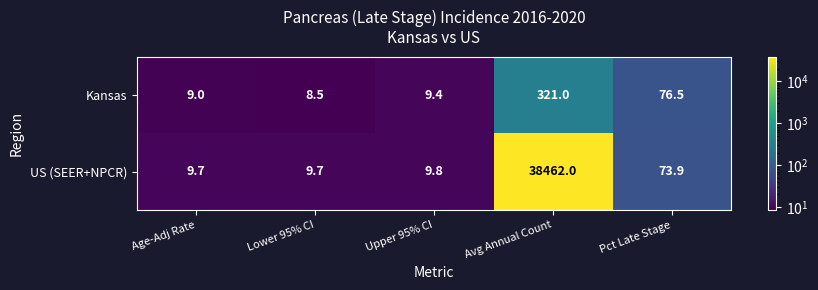

Reading right to left, what are all the values shown in this chart?

Kansas: Pct Late Stage=76.5	Avg Annual Count=321.0	Upper 95% CI=9.4	Lower 95% CI=8.5	Age-Adj Rate=9.0
US (SEER+NPCR): Pct Late Stage=73.9	Avg Annual Count=38462.0	Upper 95% CI=9.8	Lower 95% CI=9.7	Age-Adj Rate=9.7